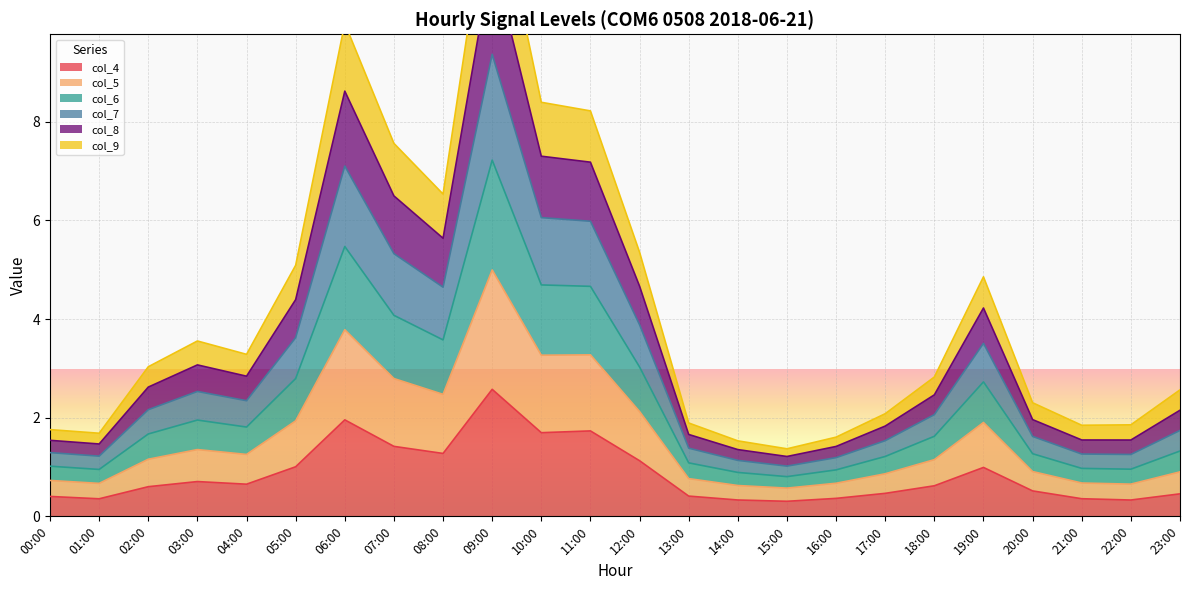

Where is the first local maximum for col_7?

03:00